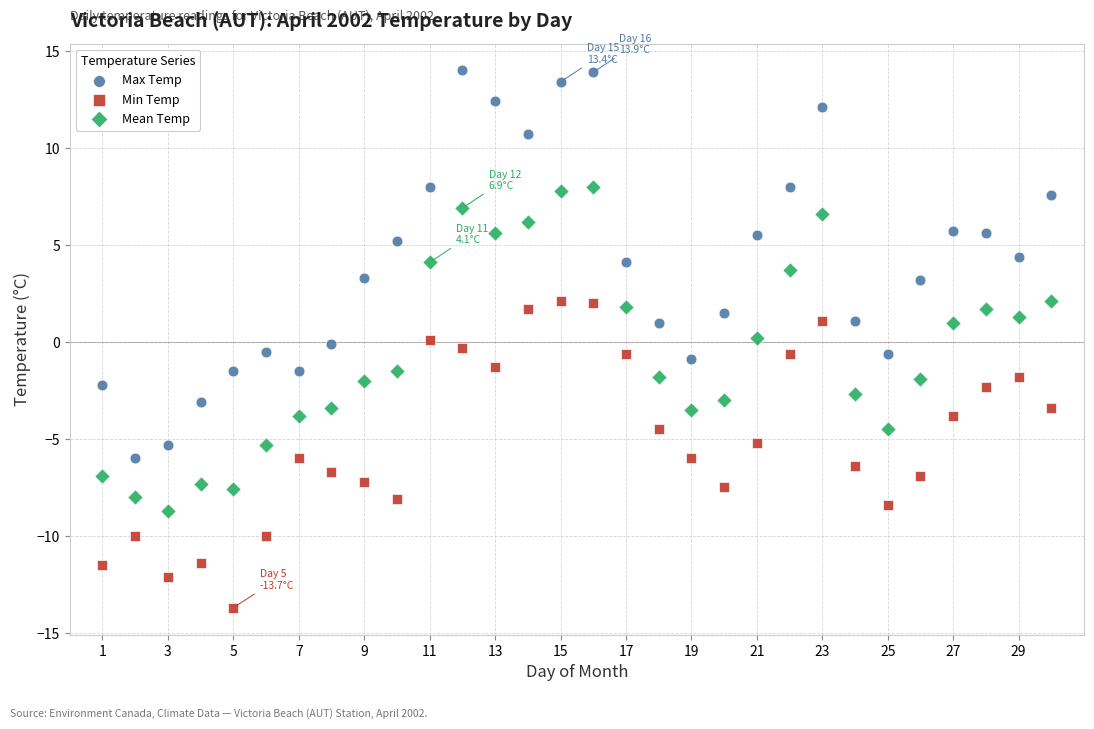

Which series reaches the minimum Y coordinate?

Min Temp